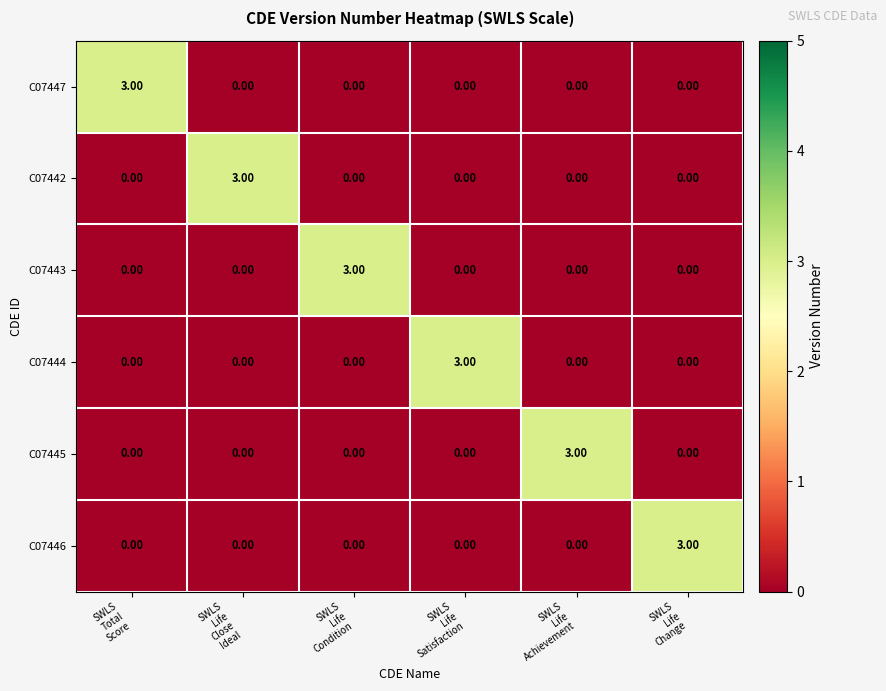

What is the difference between the maximum and minimum values in the C07446 series?

3